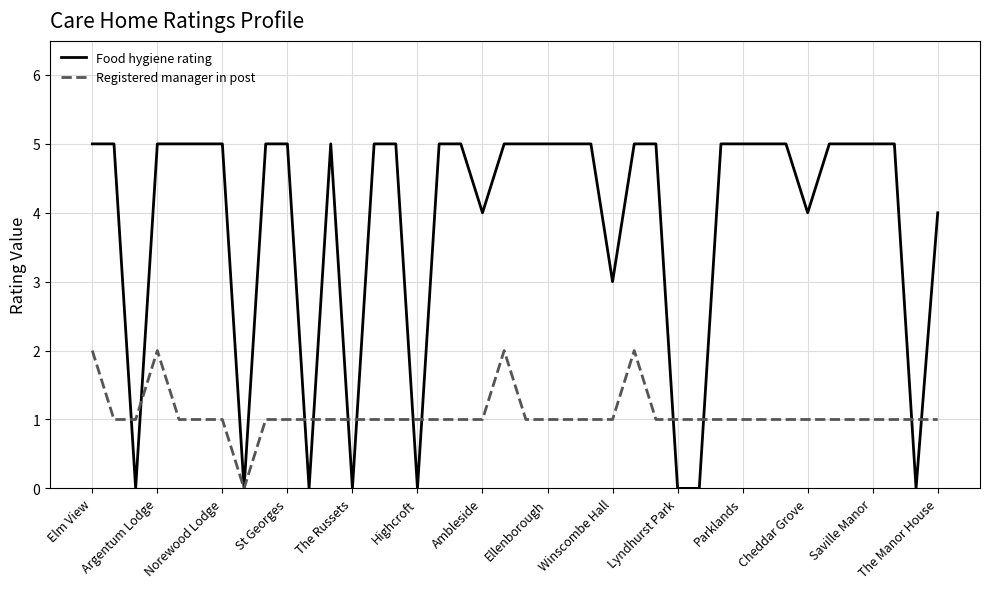

How many lines are shown in the chart?

2